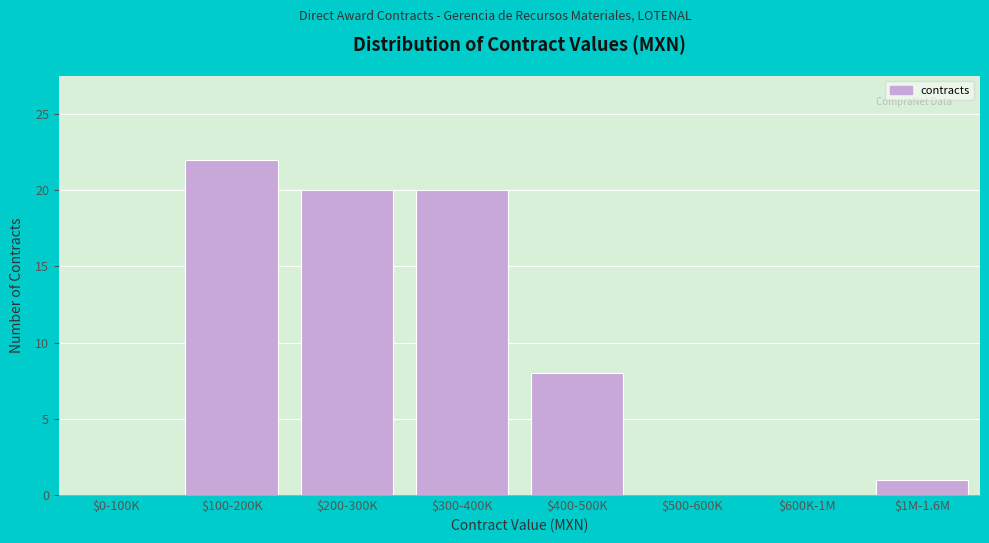

What is the greatest value displayed?

22